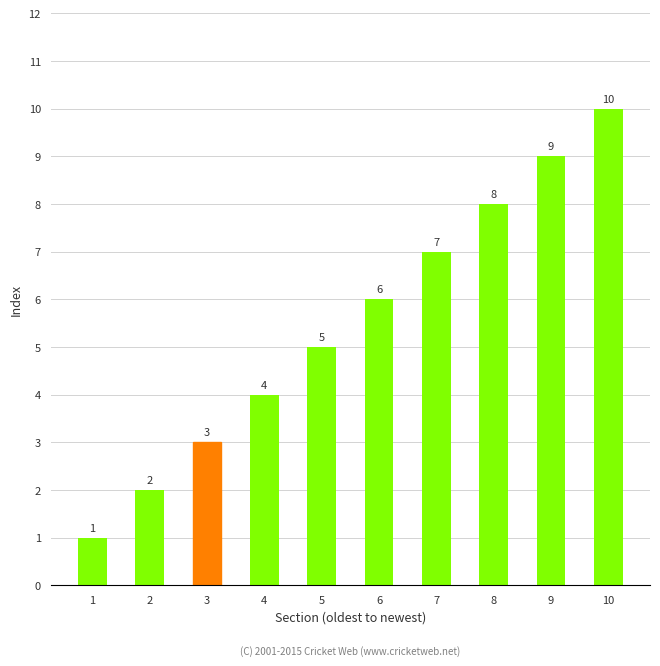

What is the difference between the second highest and minimum values?

8